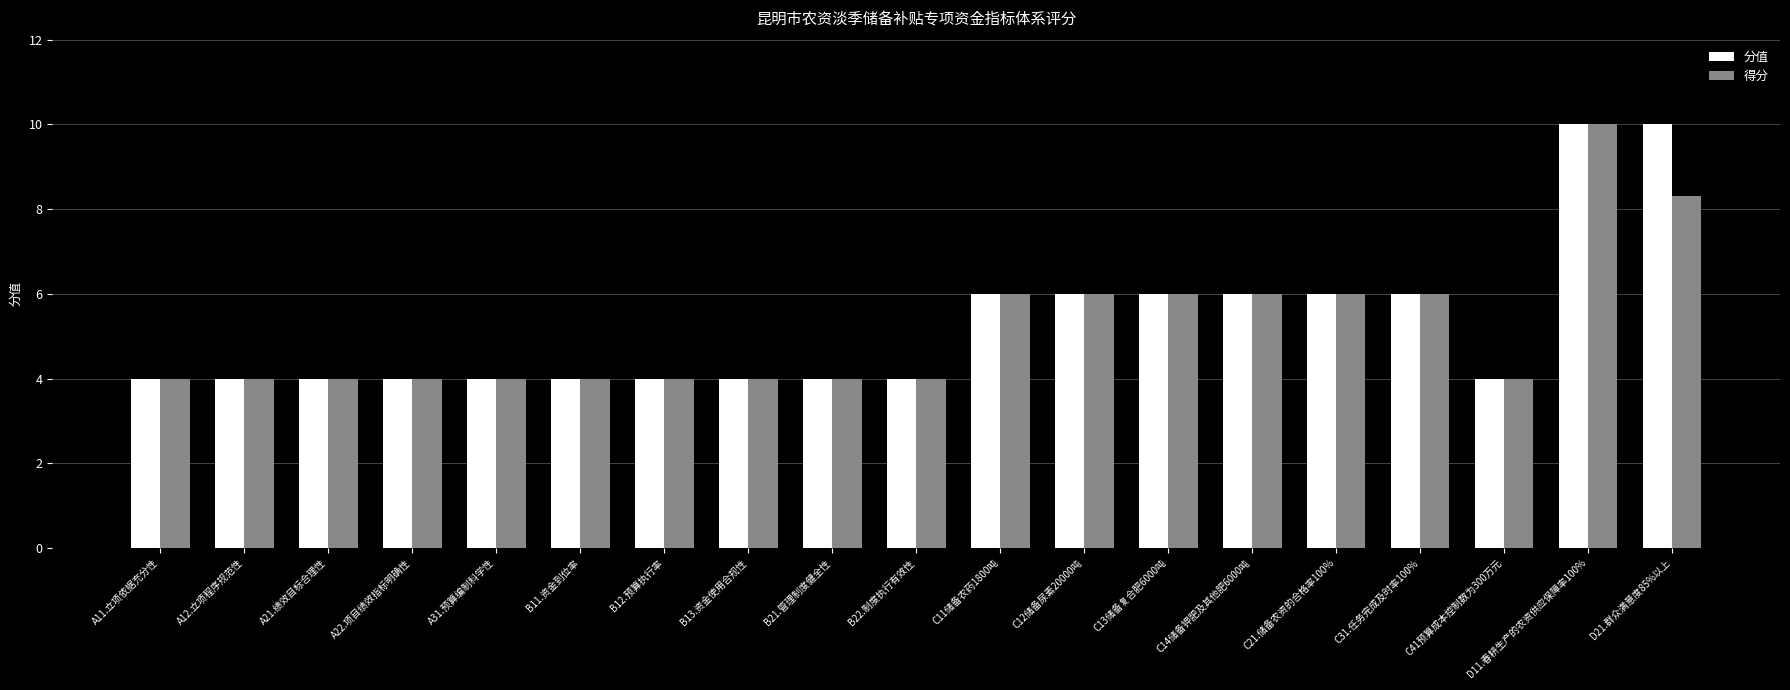

Read the 得分 value at A31.预算编制科学性.

4.0